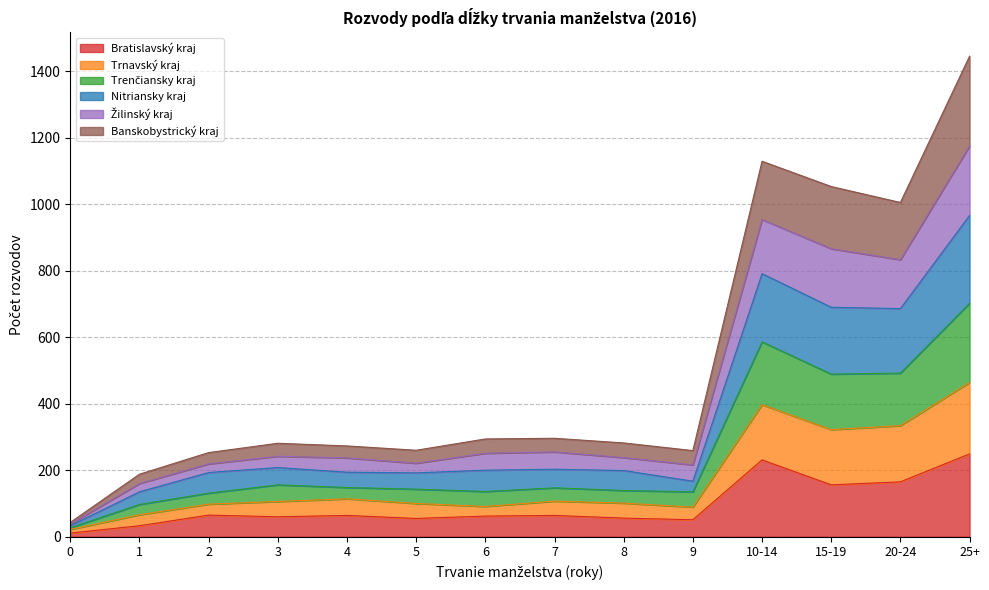

What is the maximum value for Bratislavský kraj?

249